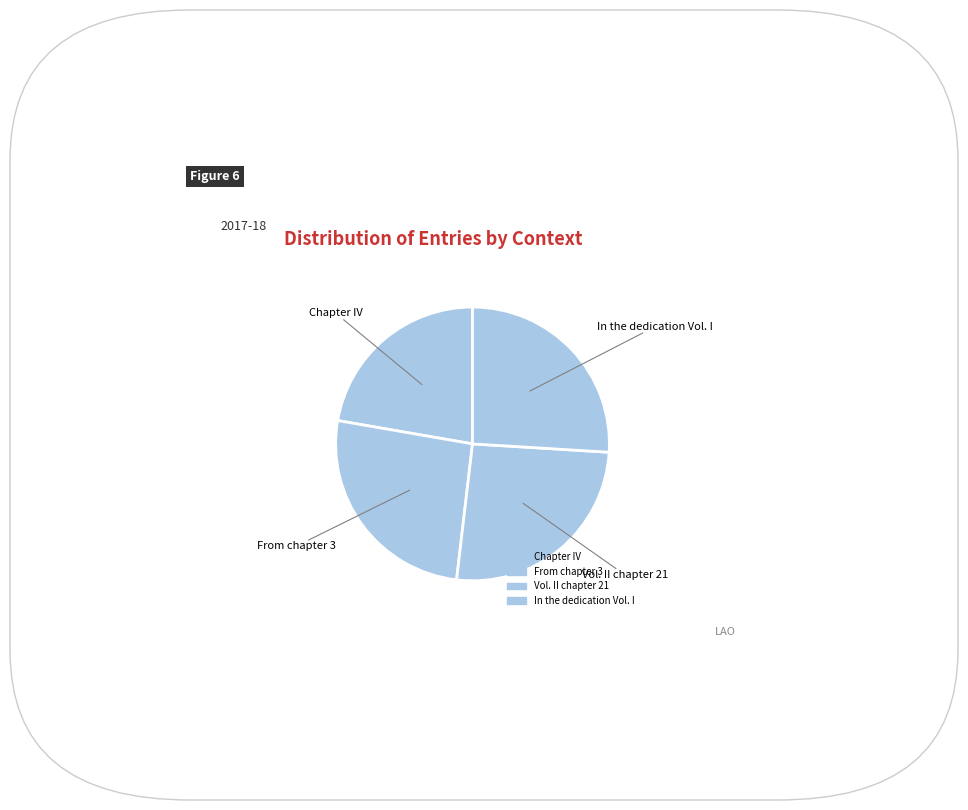

Do Vol. II chapter 21 and From chapter 3 together represent more than half of the pie?

Yes